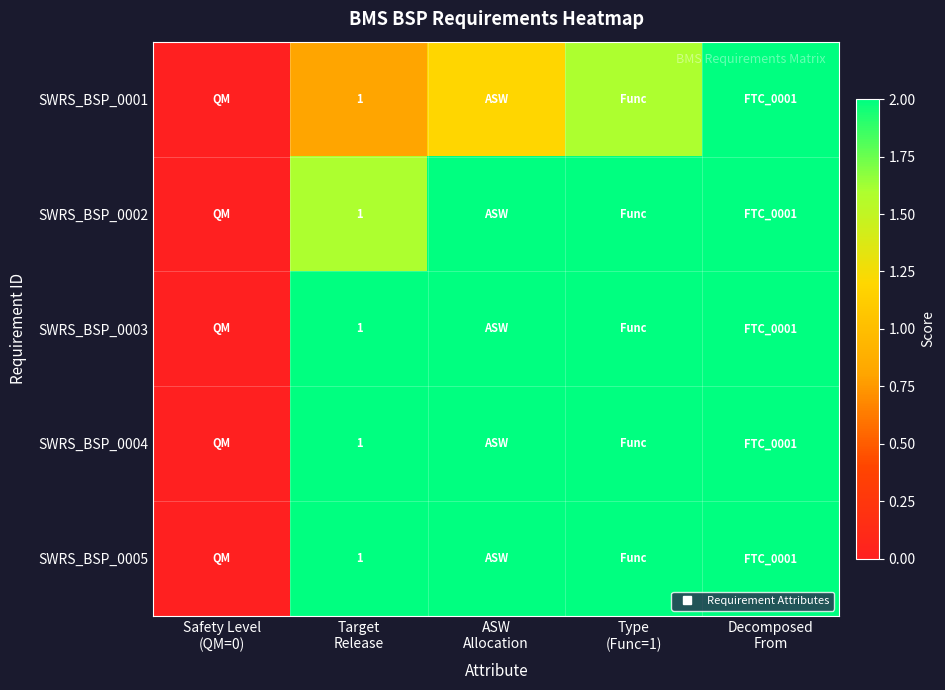

Count the number of categories in the chart.

5